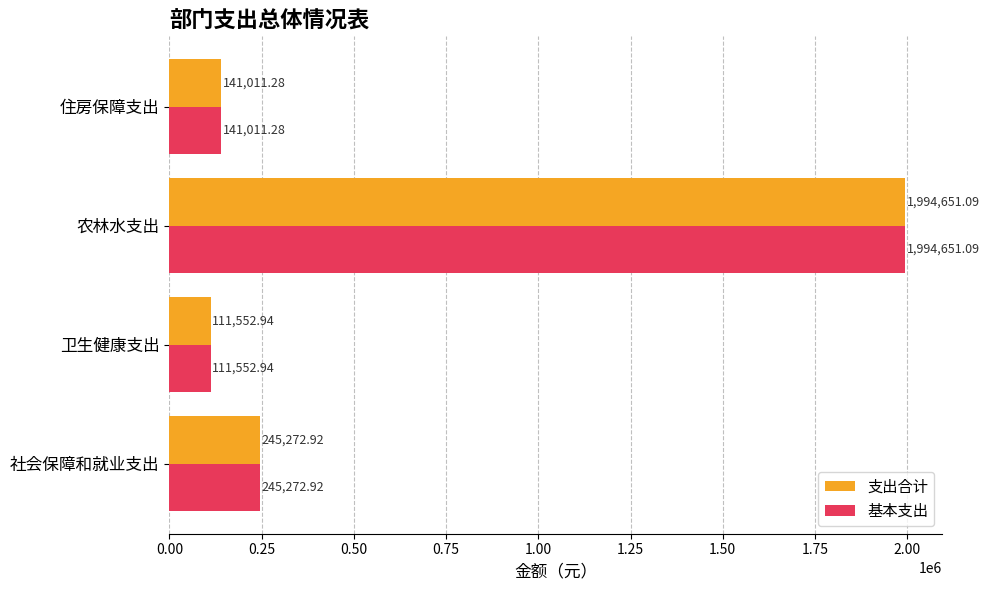

Rank the categories by 支出合计 value from highest to lowest.

农林水支出, 社会保障和就业支出, 住房保障支出, 卫生健康支出